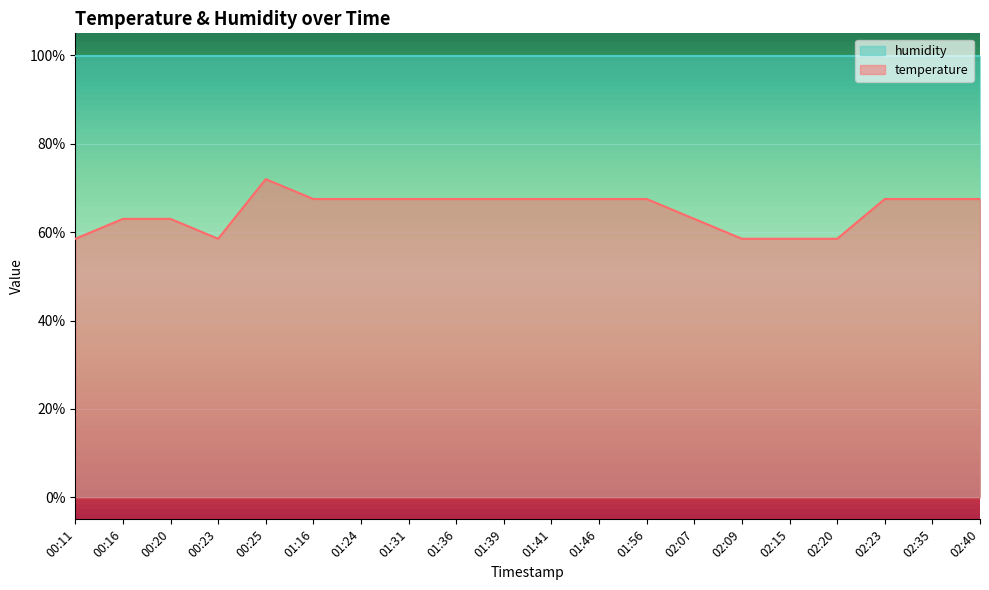

At which category does the data reach its first local peak?

00:25